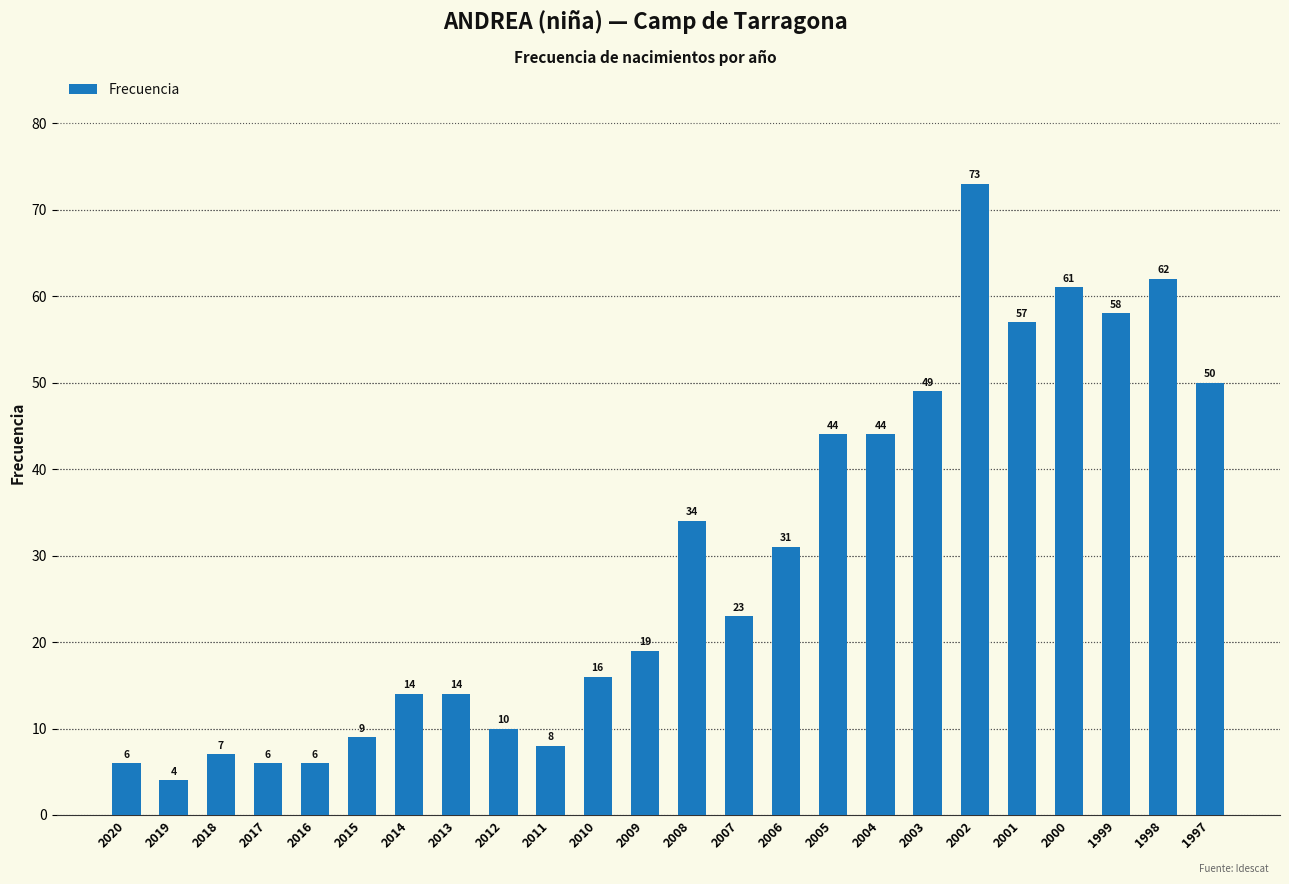

What is the change in value from 2014 to 2000?

+47